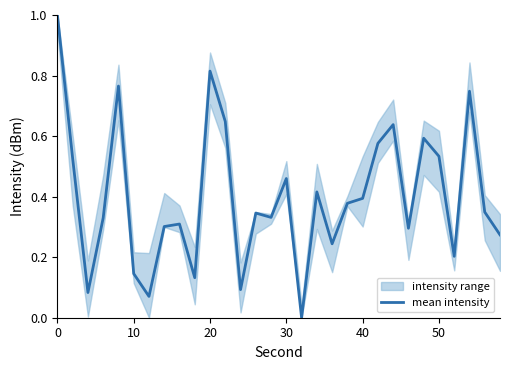

What is the highest value of the mean intensity series?

1.0